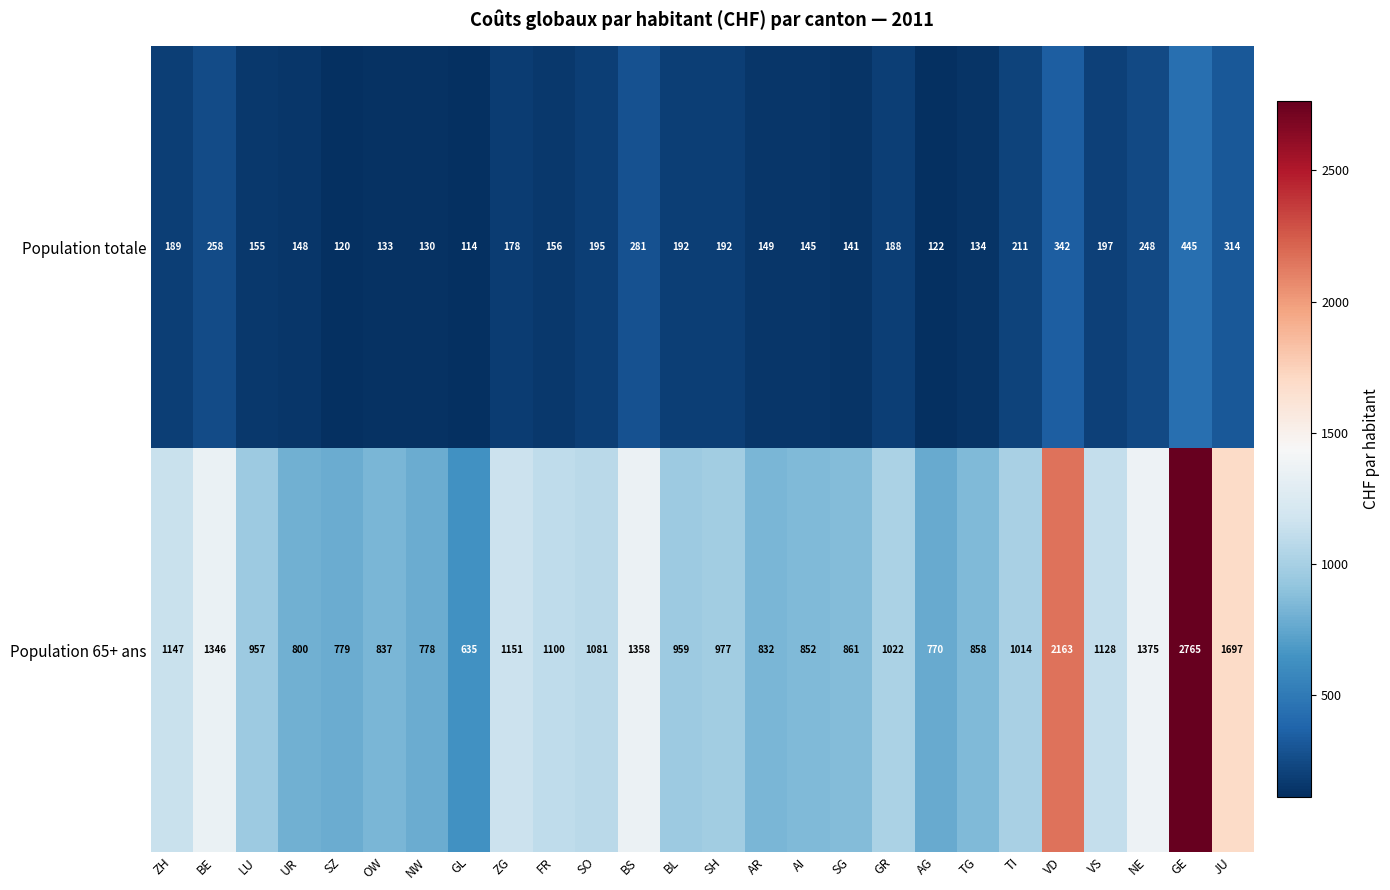

At BE, list the series in order from largest to smallest.

Population 65+ ans, Population totale